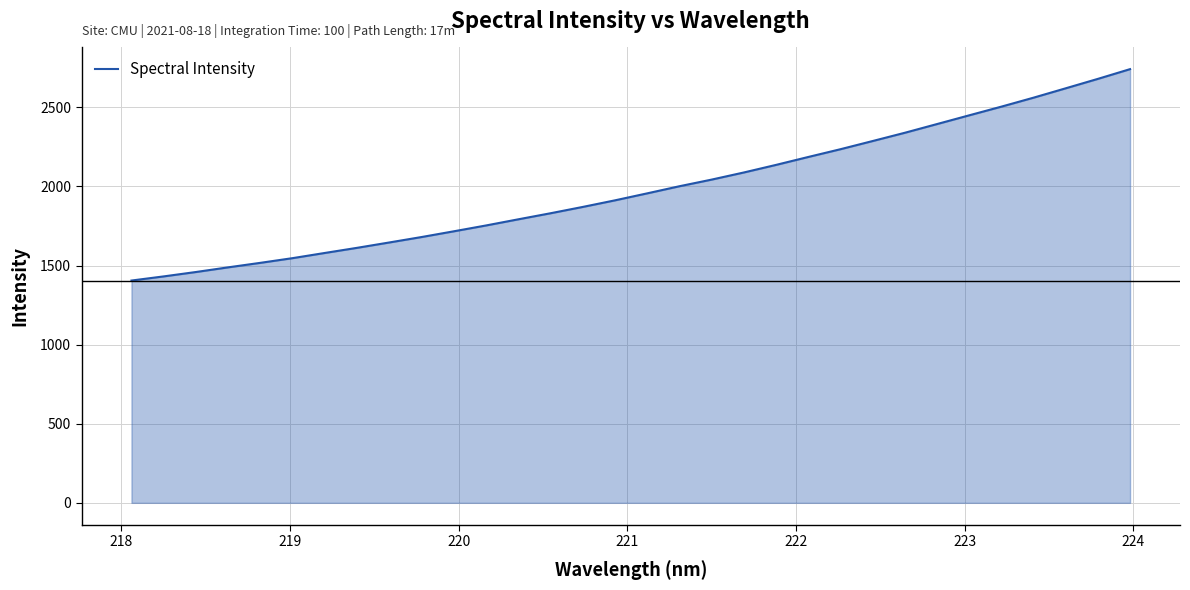

Reading left to right, list all the values displayed in this chart.

1405.1	1431.3	1459.0	1488.5	1517.0	1546.8	1579.5	1611.9	1645.8	1680.2	1716.4	1753.3	1792.1	1830.4	1870.4	1912.0	1956.2	2001.1	2043.1	2088.1	2136.0	2186.1	2235.1	2286.9	2339.1	2394.2	2449.4	2504.3	2561.0	2620.2	2679.9	2741.4